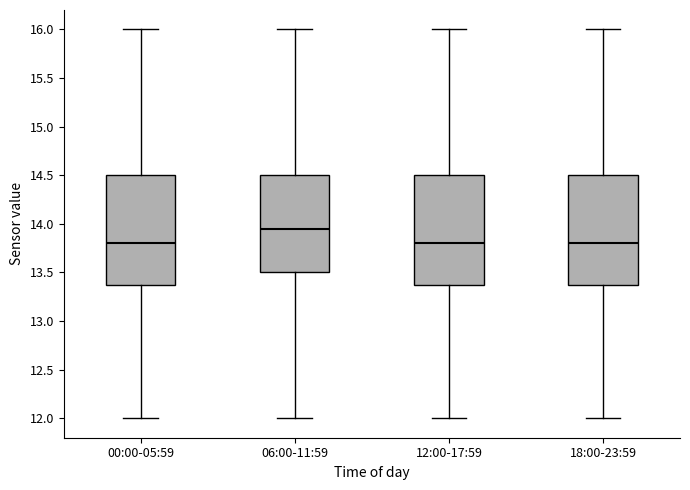

Reading left to right, read every box against the y-axis: the position of its median line, the range the box covers, and the ends of its whiskers. The values are not printed on the chart, so give them approximately, as read against the axis.

00:00-05:59: median 13.80, box 13.40 to 14.50, whiskers 12.00 to 16.00
06:00-11:59: median 13.95, box 13.50 to 14.50, whiskers 12.00 to 16.00
12:00-17:59: median 13.80, box 13.40 to 14.50, whiskers 12.00 to 16.00
18:00-23:59: median 13.80, box 13.40 to 14.50, whiskers 12.00 to 16.00